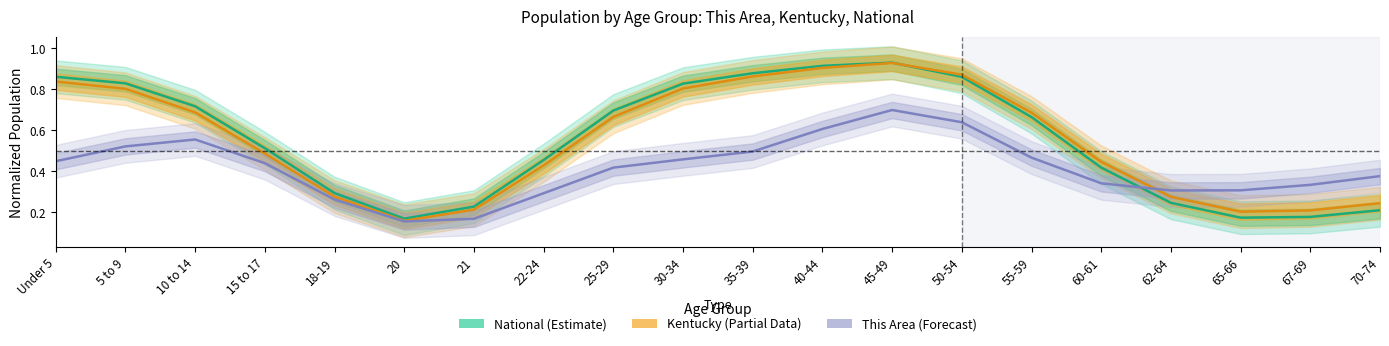

At which category does the chart reach its minimum across all series?

20